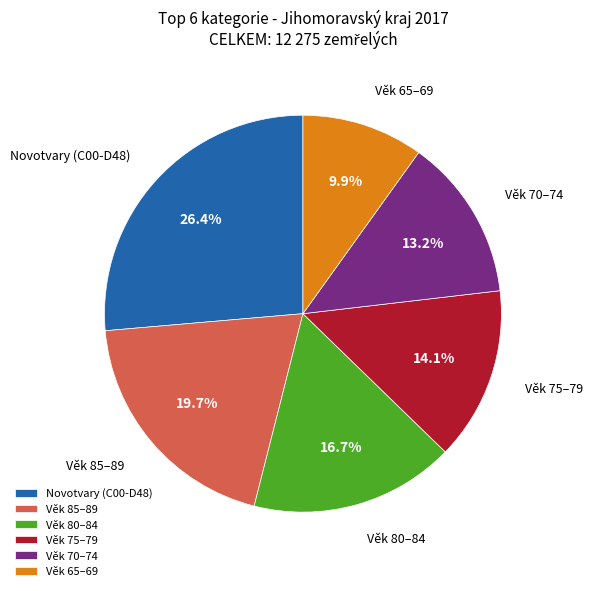

Does any single category account for the majority?

No